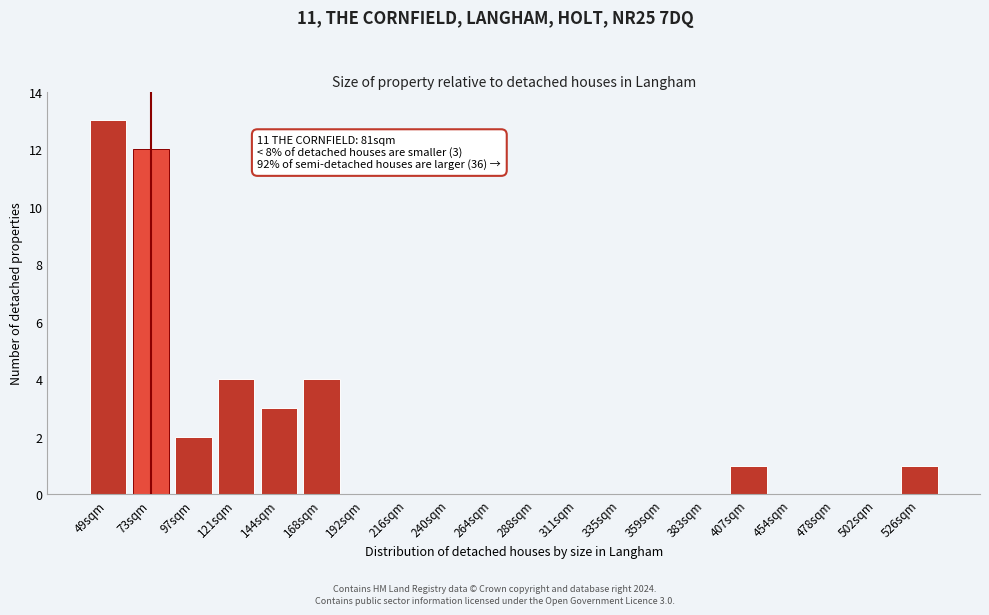

Reading left to right, extract all data points from this chart.

49sqm=13	73sqm=12	97sqm=2	121sqm=4	144sqm=3	168sqm=4	192sqm=0	216sqm=0	240sqm=0	264sqm=0	288sqm=0	311sqm=0	335sqm=0	359sqm=0	383sqm=0	407sqm=1	454sqm=0	478sqm=0	502sqm=0	526sqm=1